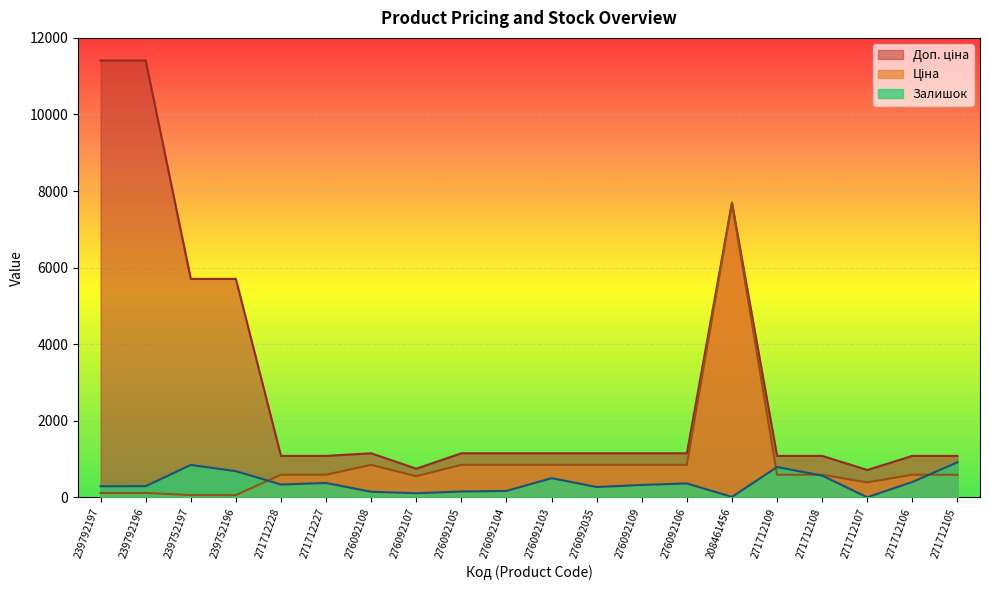

What is the label of the 18th point from the right?

239752197